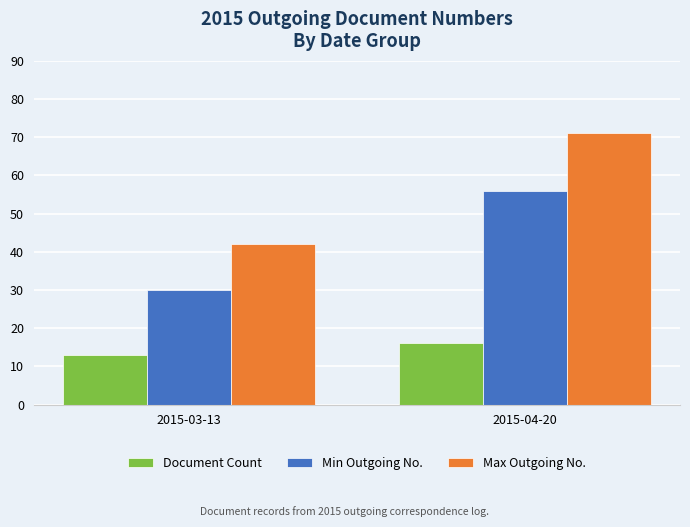

Reading left to right, list all the values displayed in this chart.

Document Count: 13	16
Min Outgoing No.: 30	56
Max Outgoing No.: 42	71